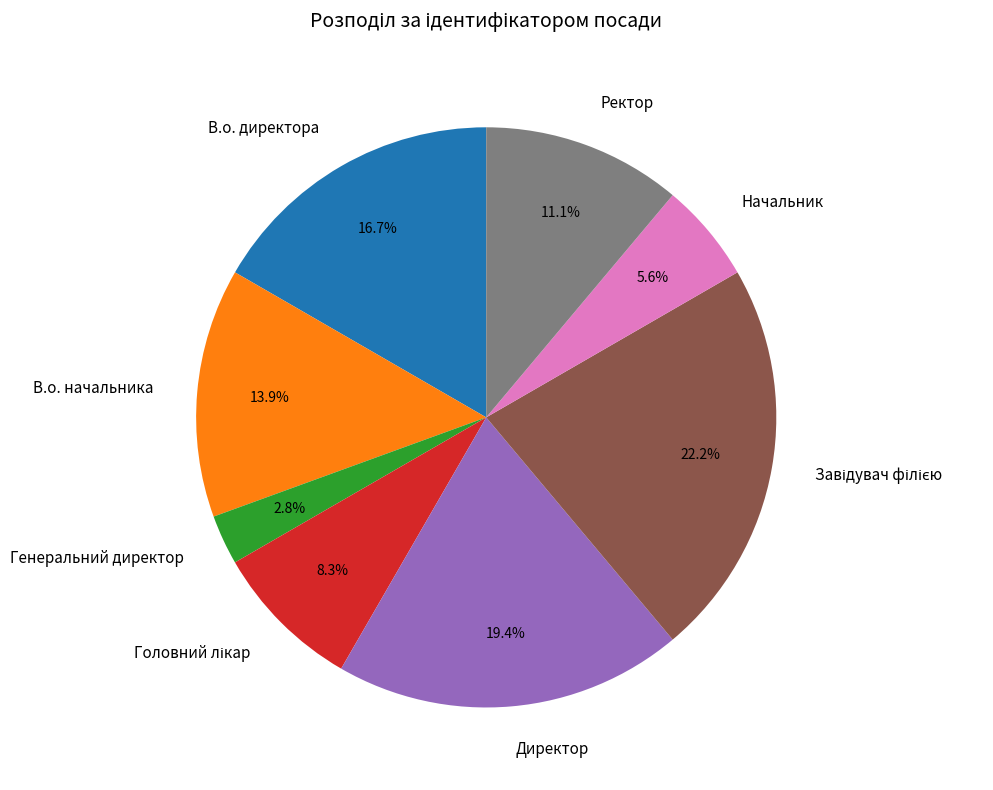

Does В.о. начальника represent more than half of the total?

No